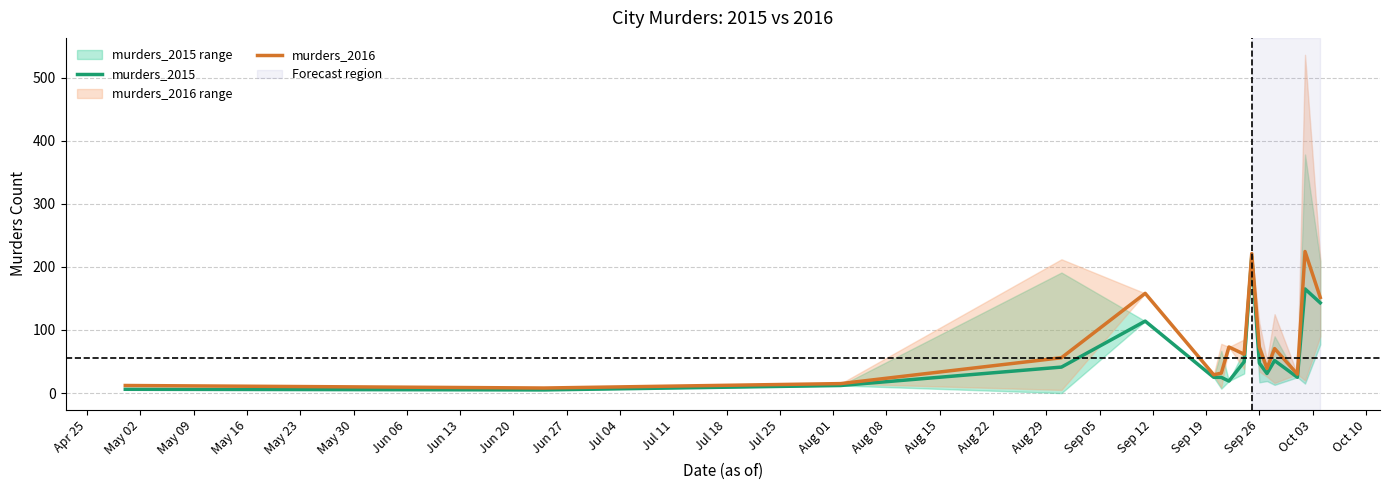

What is the difference between the second highest and second lowest values in the murders_2016 series?

209.0